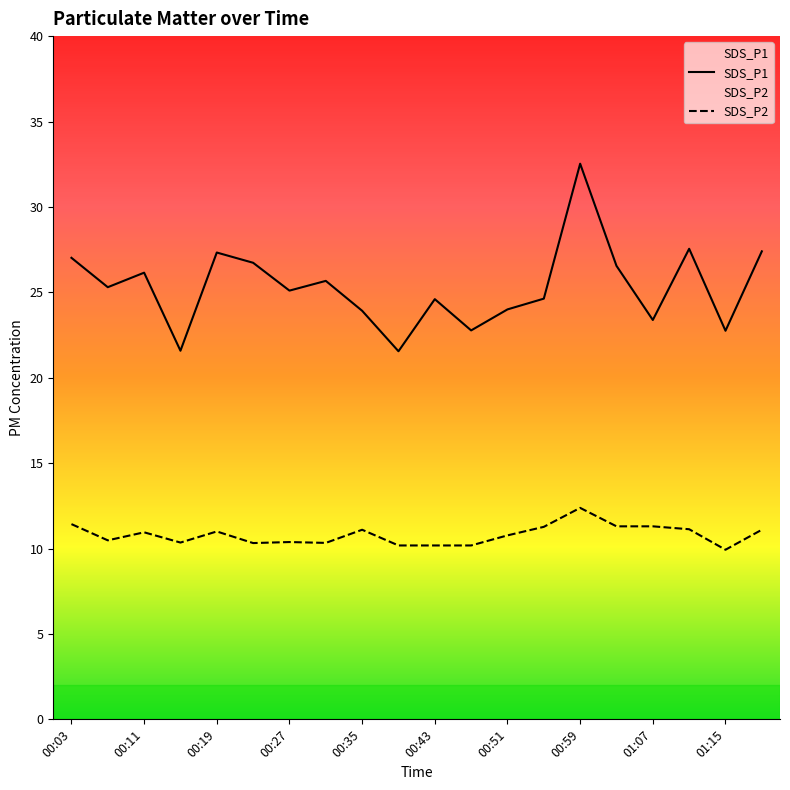

What is the value of the SDS_P2 point at the 4th from the left?

10.3